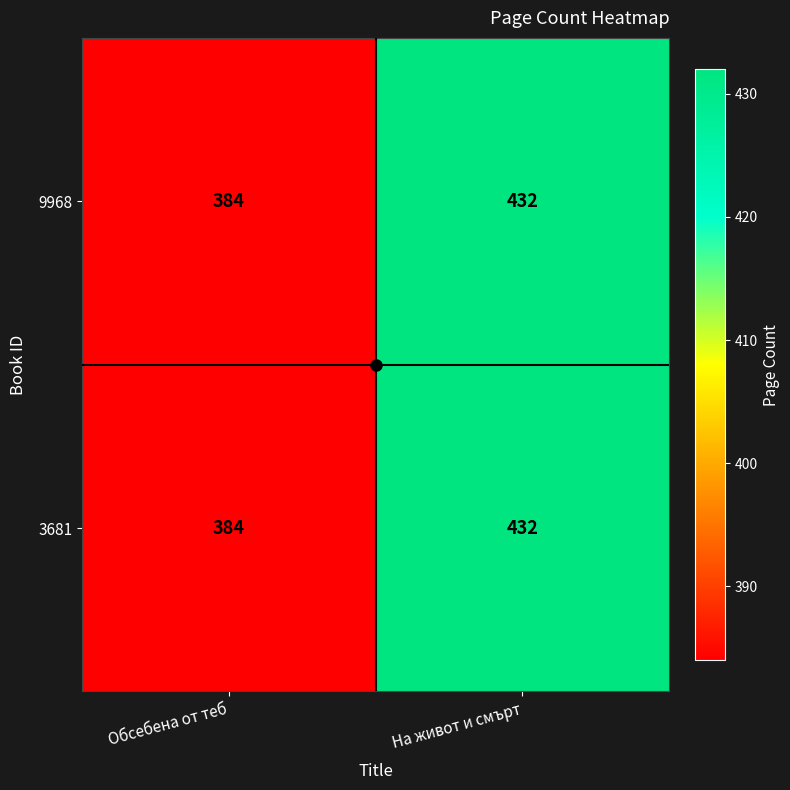

The 9968 series shows 432 at На живот и смърт. True or false?

True